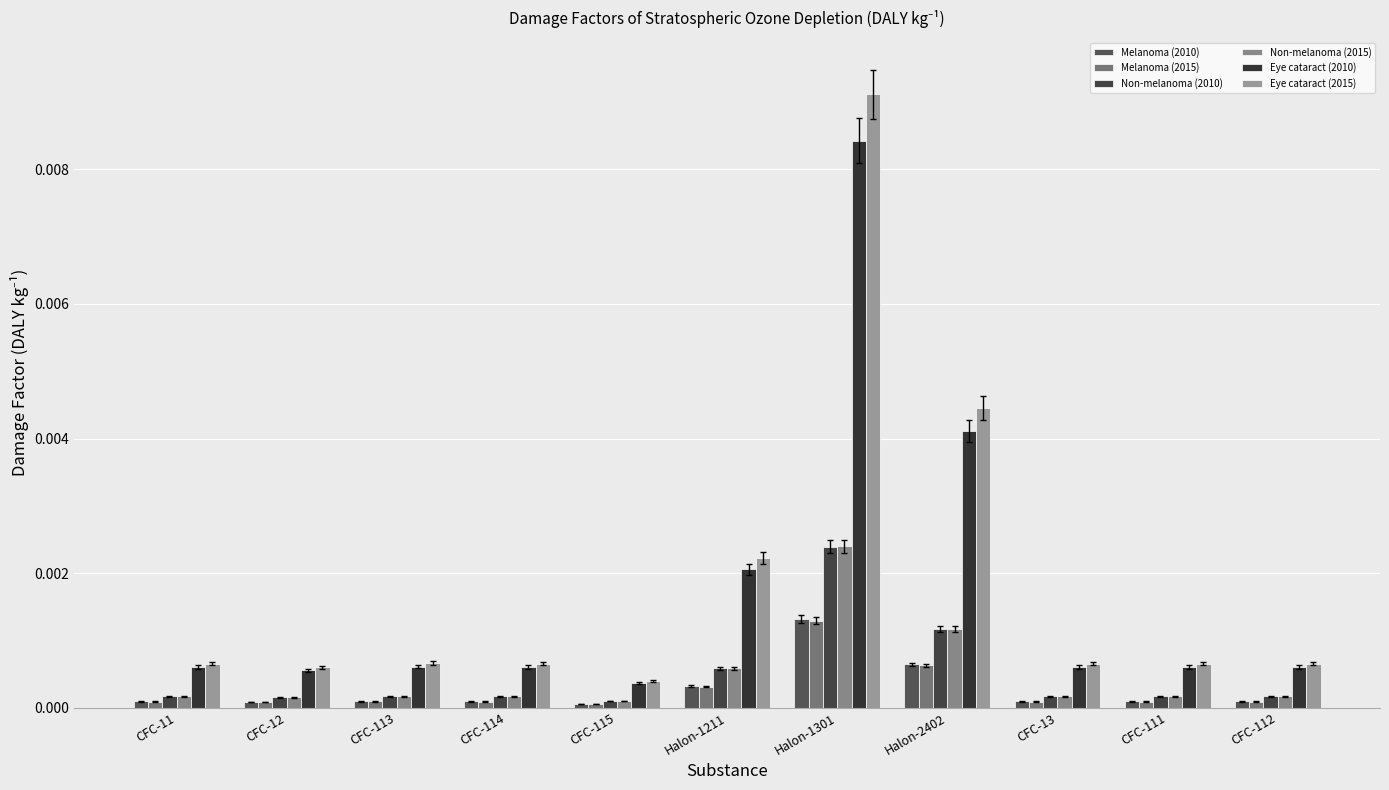

List the labels in order of Melanoma (2010) value, largest first.

Halon-1301, Halon-2402, Halon-1211, CFC-113, CFC-11, CFC-114, CFC-13, CFC-111, CFC-112, CFC-12, CFC-115